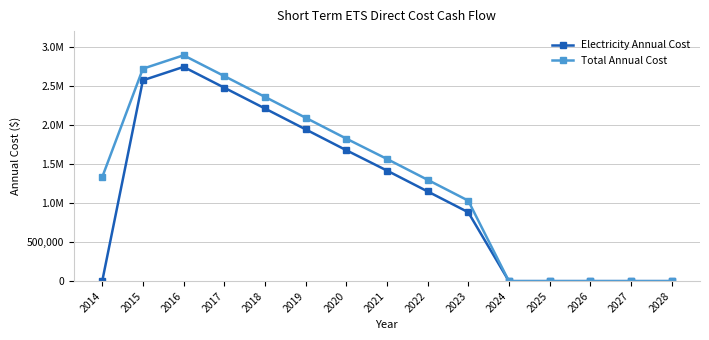

Which series changed the most between 2014 and 2016?

Electricity Annual Cost